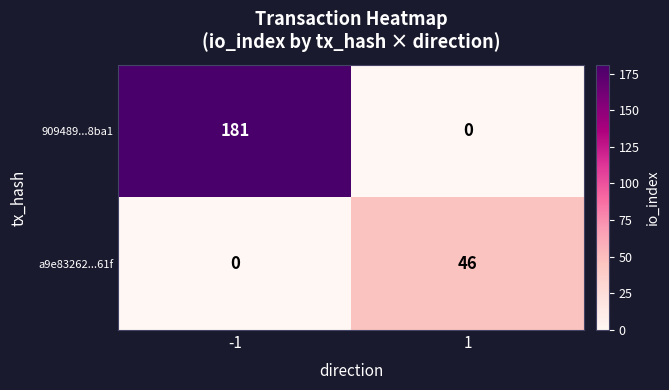

At how many categories does at least one series exceed 180?

1